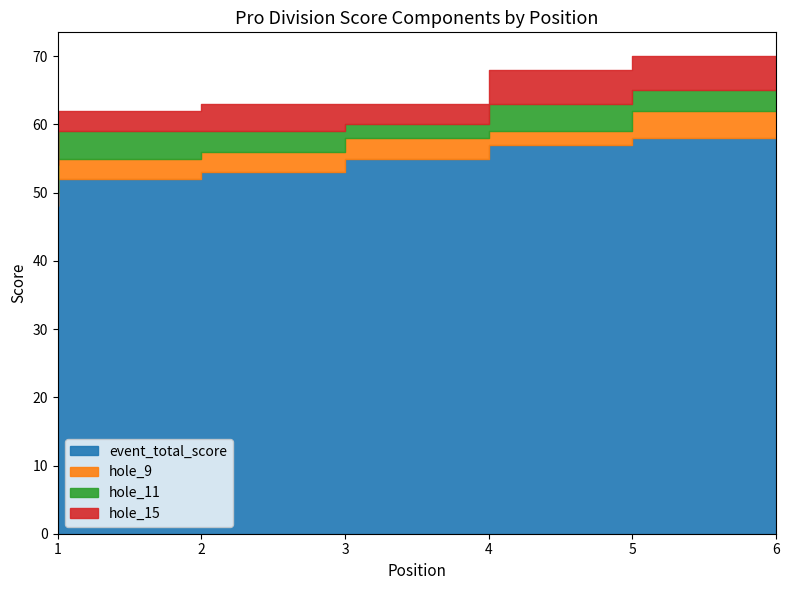

What is the difference between the second highest and second lowest values in the hole_11 series?

1